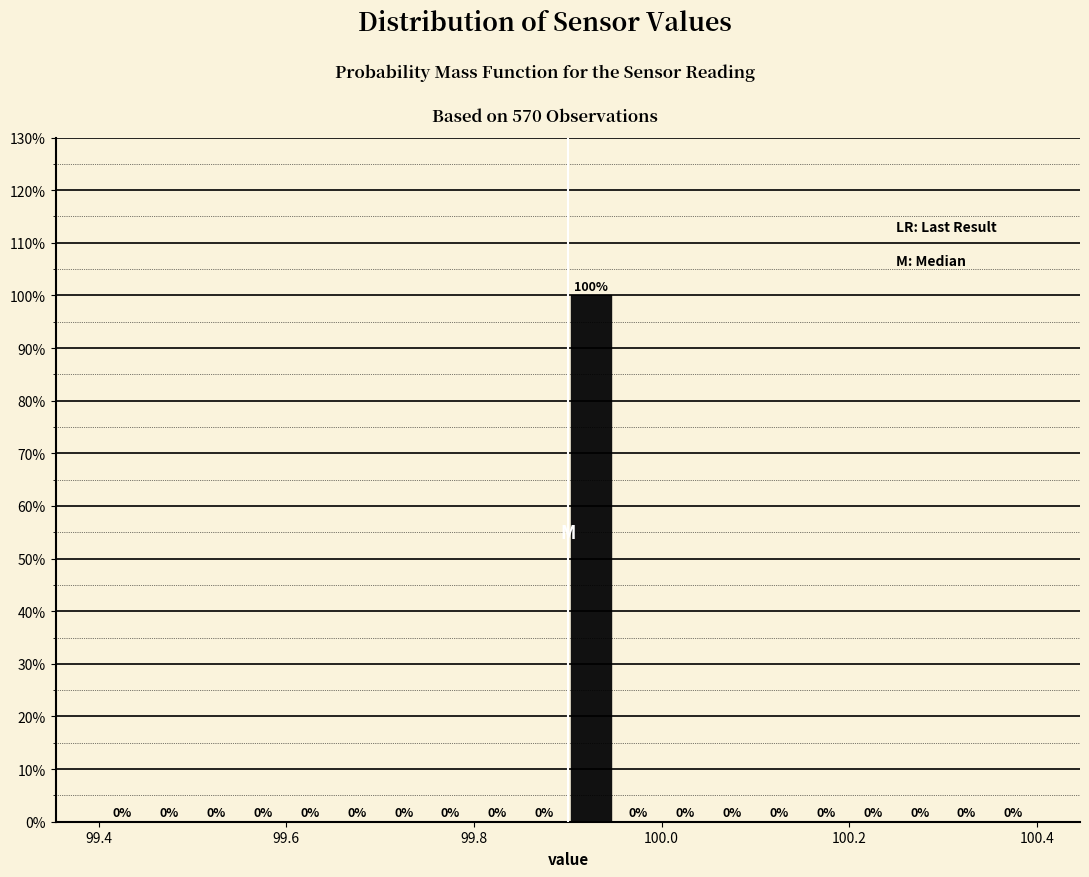

Around what value on the x-axis is the tallest bar? Give the approximate position of its centre, as read against the axis.

99.92